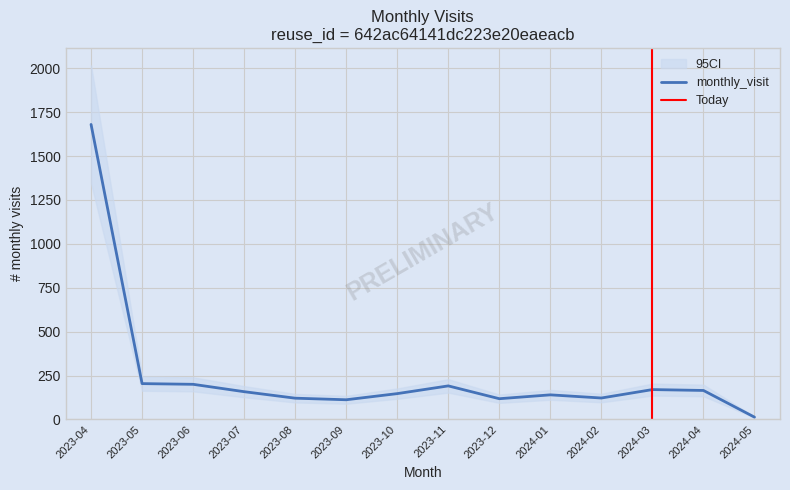

How many points are higher than both their immediate neighbors (excluding endpoints)?

3